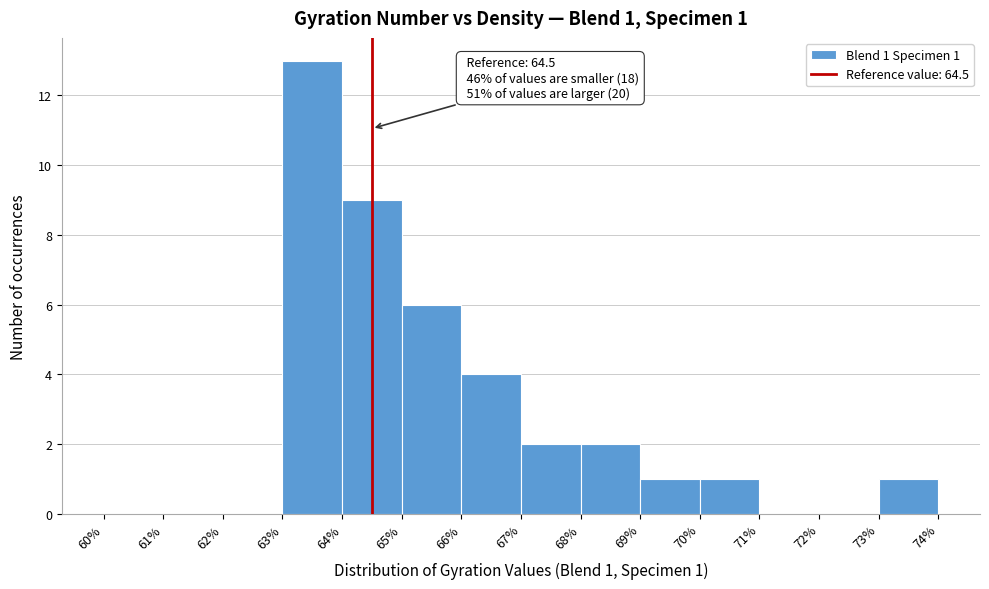

Which range on the x-axis has the tallest bar?

63% to 64%